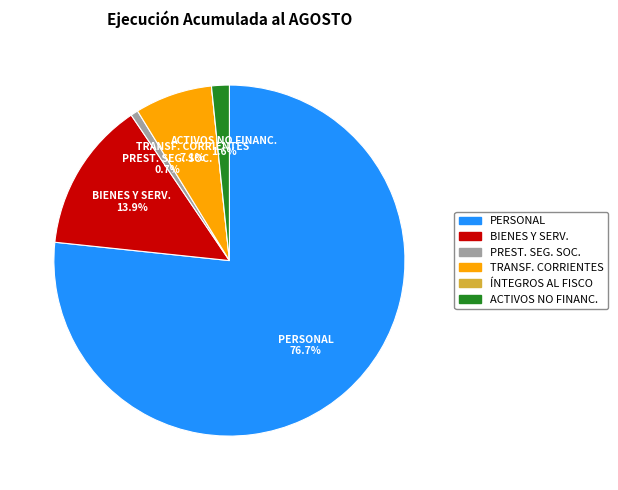

Between TRANSF. CORRIENTES and PERSONAL, which is larger?

PERSONAL